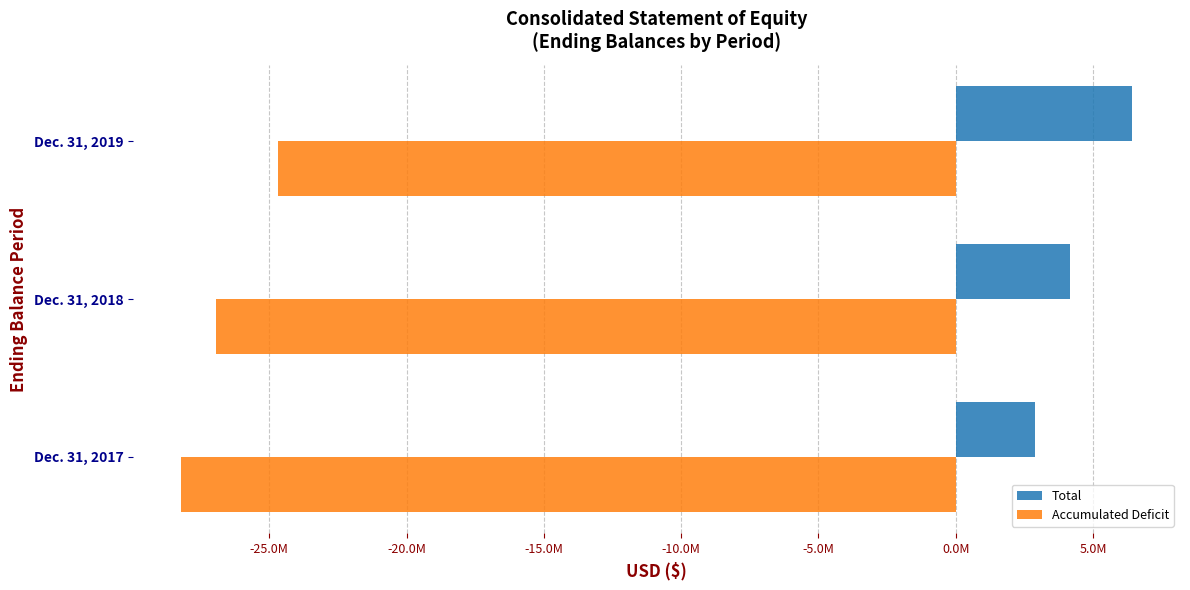

What are all the series names shown in the legend?

Total, Accumulated Deficit